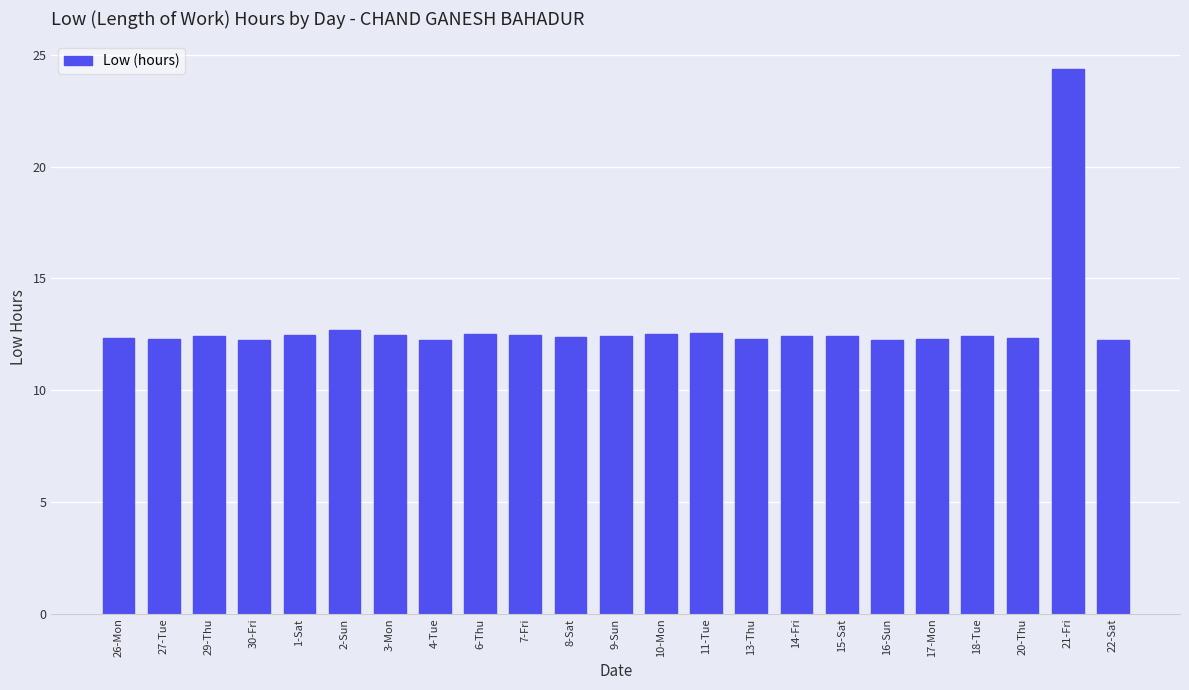

What is the value of the 10th bar from the left?

12.5